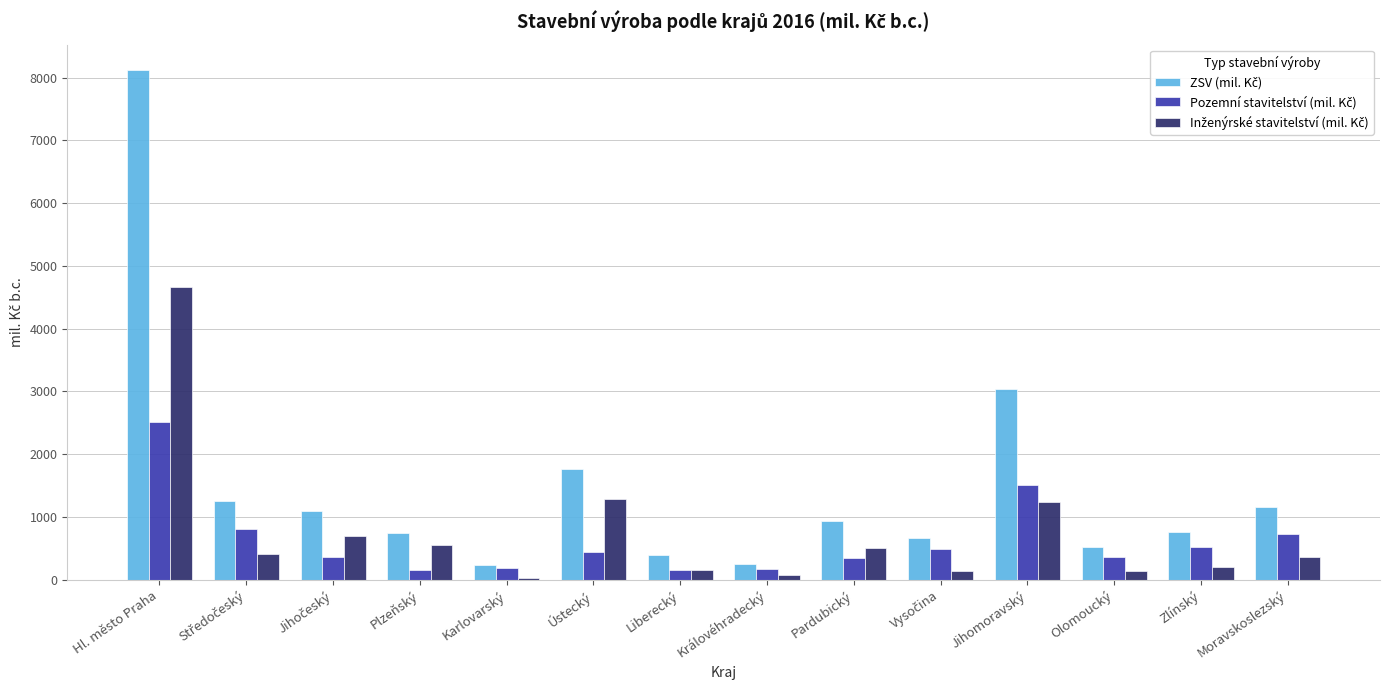

Count the number of data series in this chart.

3